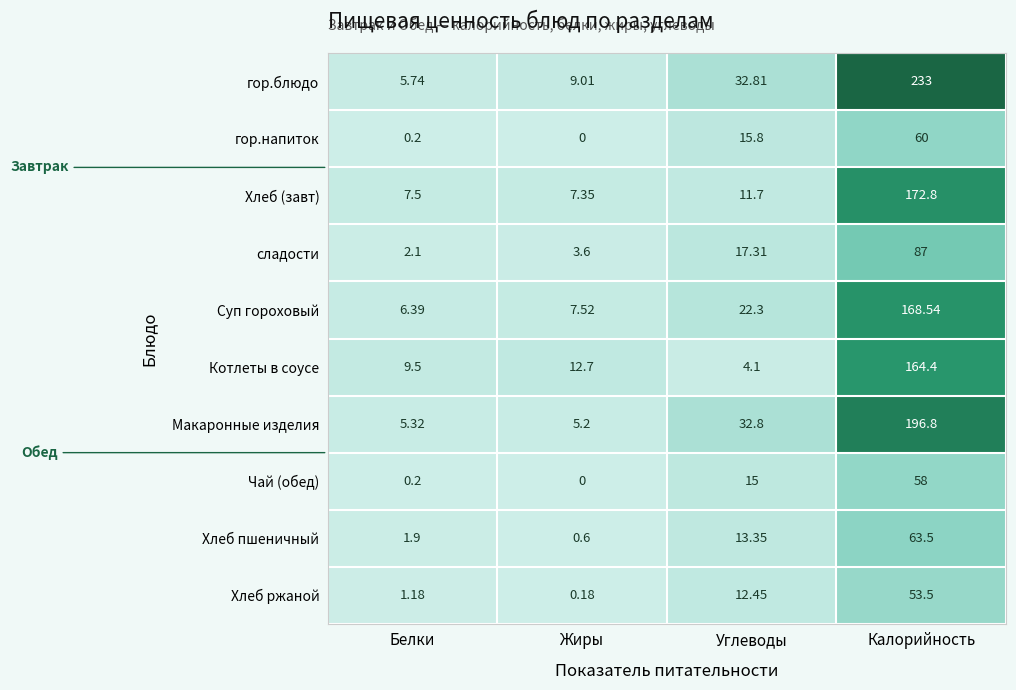

Which series changed the most between Белки and Углеводы?

Макаронные изделия